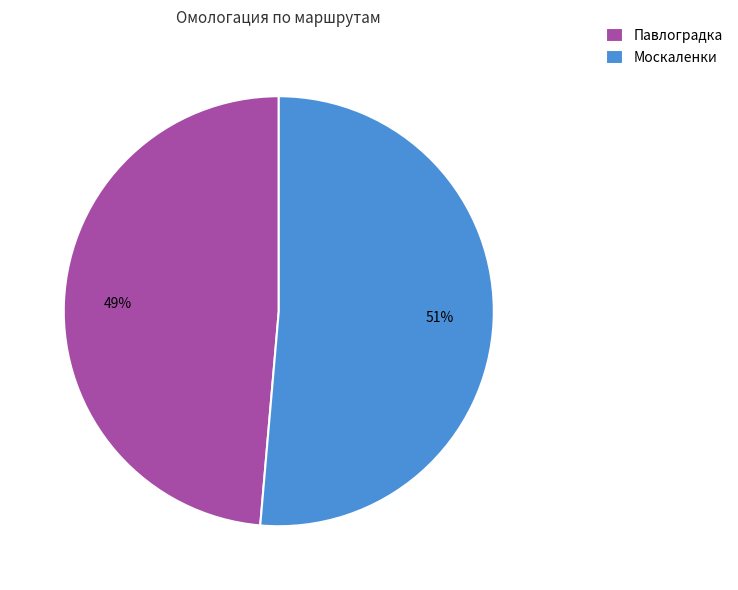

Combined, do Павлоградка and Москаленки account for over 50%?

Yes